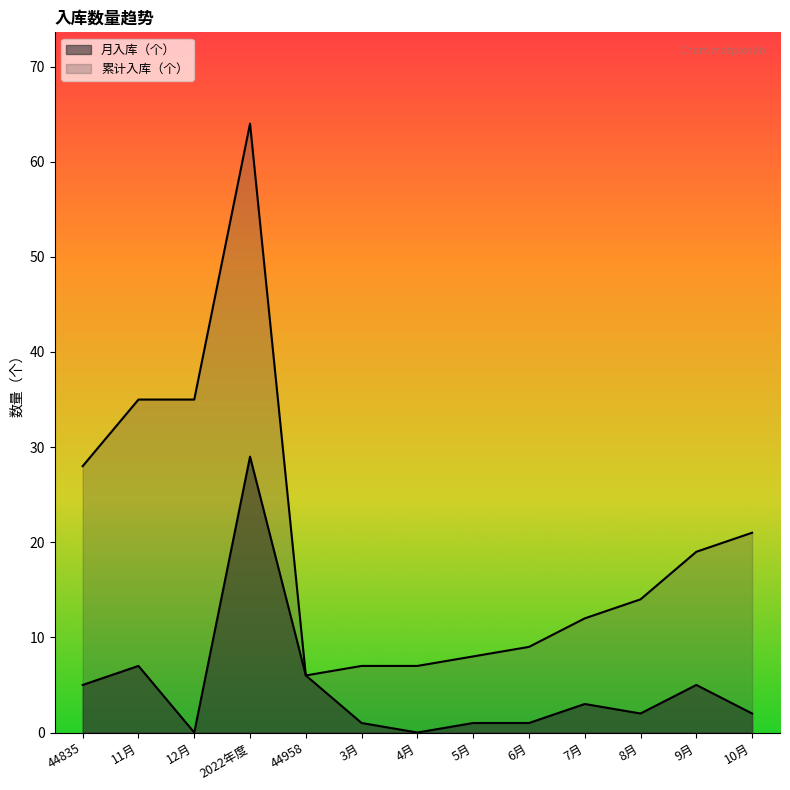

How many lines are shown in the chart?

2